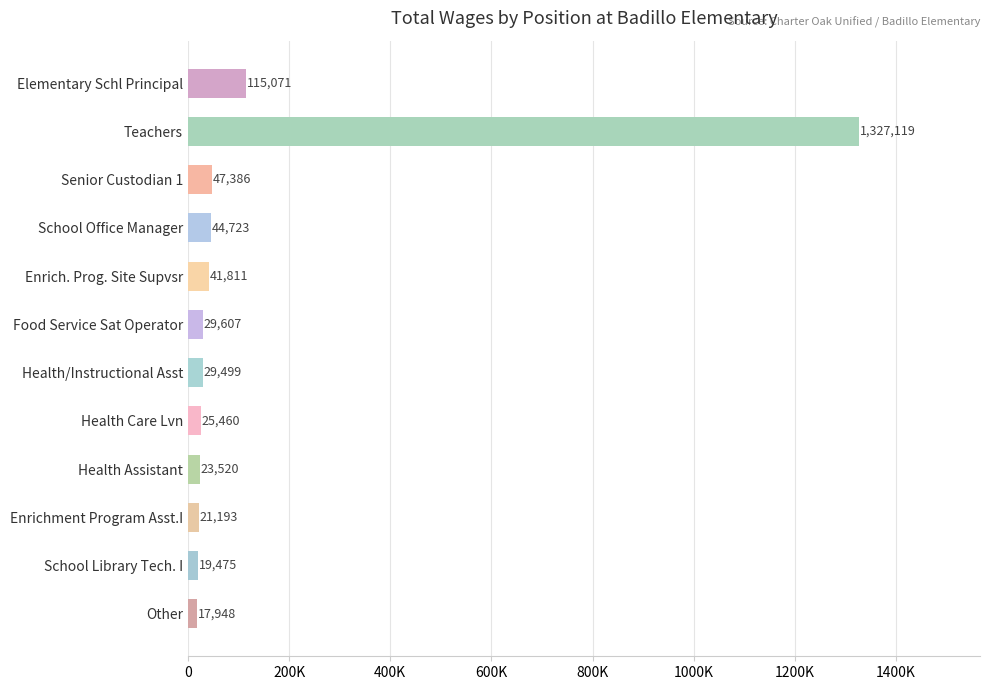

Are the bars horizontal?

Yes